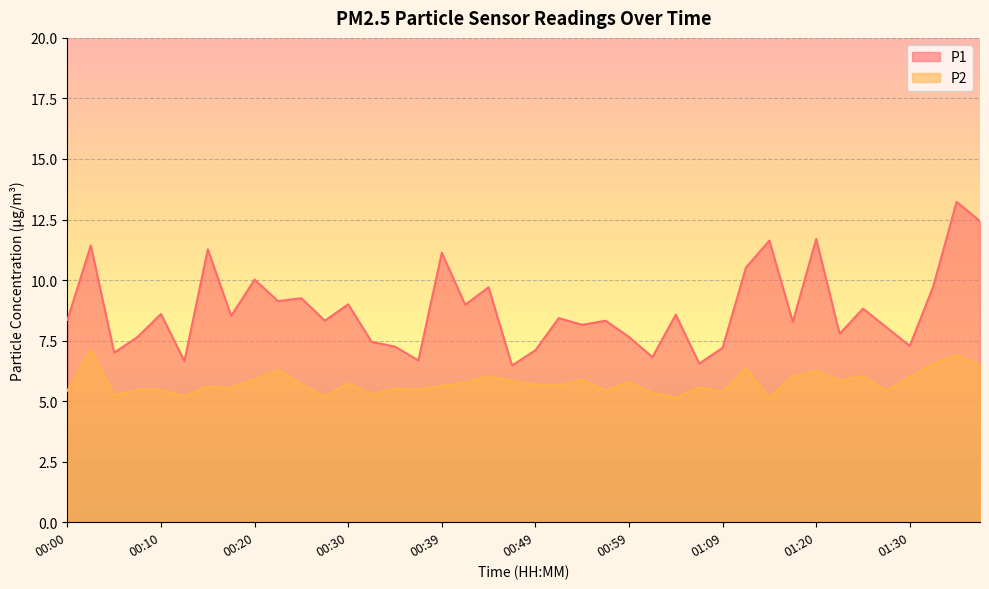

At how many categories does at least one series exceed 9?

13